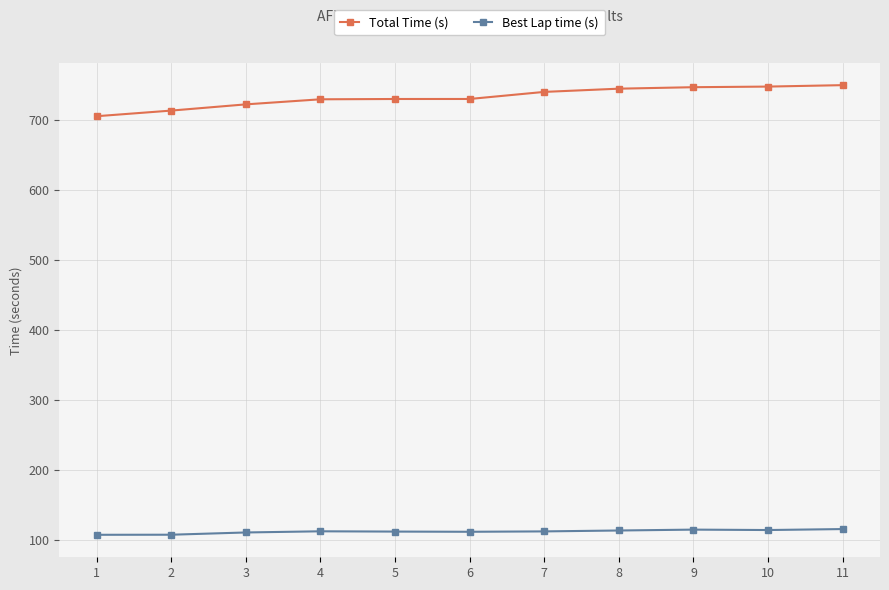

What is the value of the Total Time (s) point at the 3rd from the left?

722.3